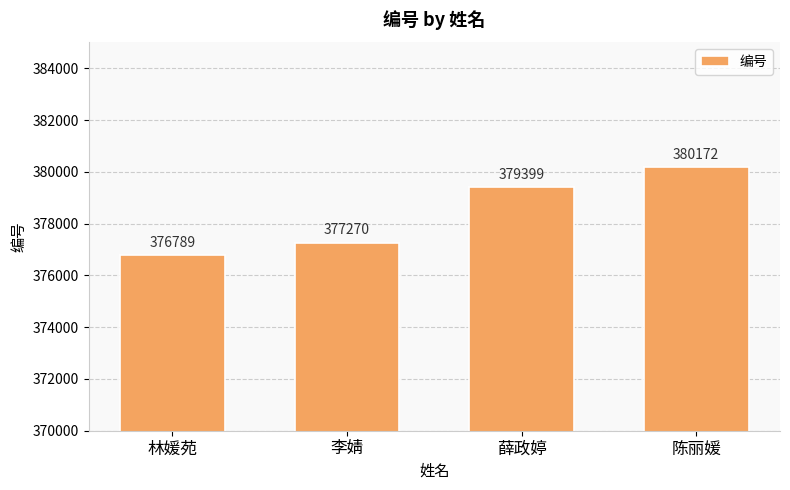

What is the label of the 4th bar from the right?

林媛苑